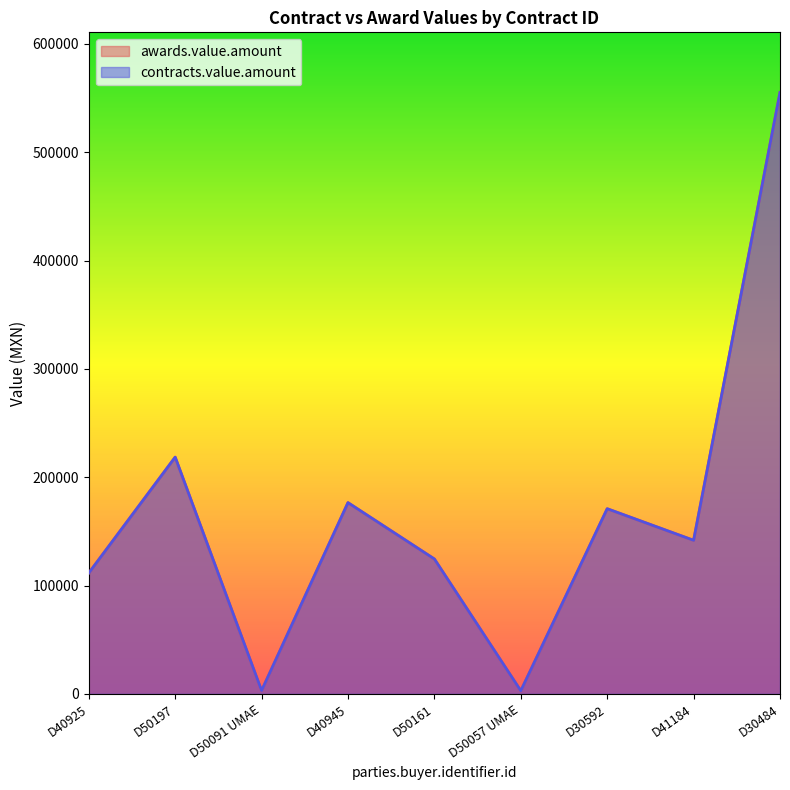

Which series has the widest spread of values?

awards.value.amount